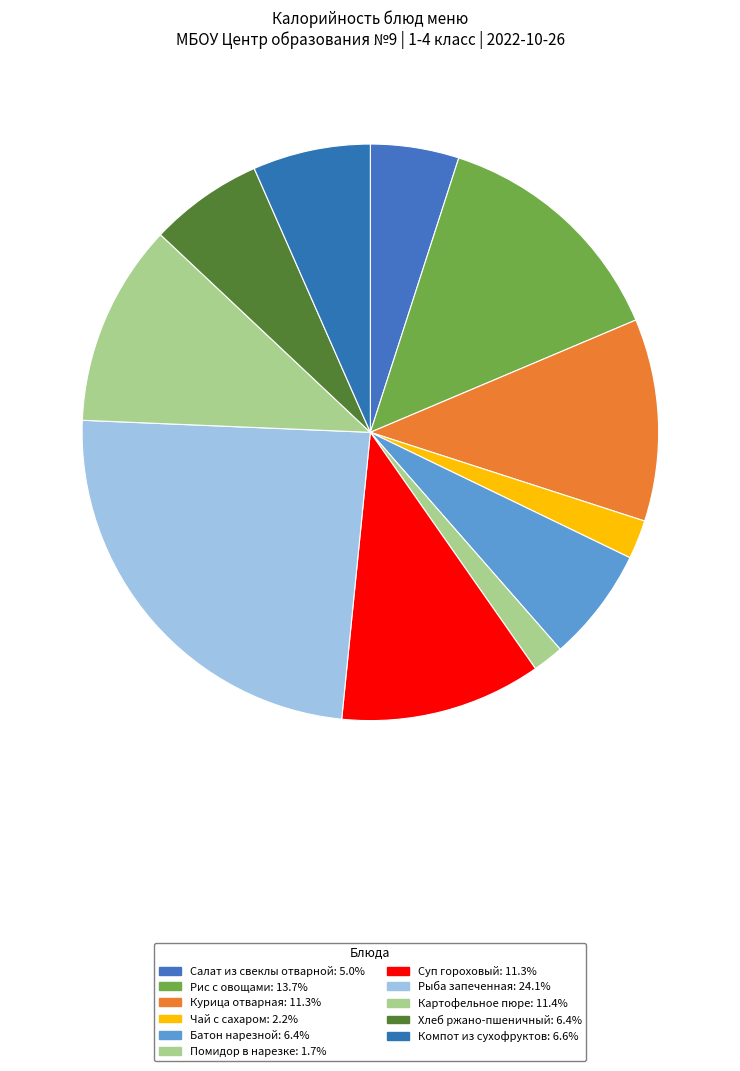

Does Помидор в нарезке account for over 50% of the chart?

No